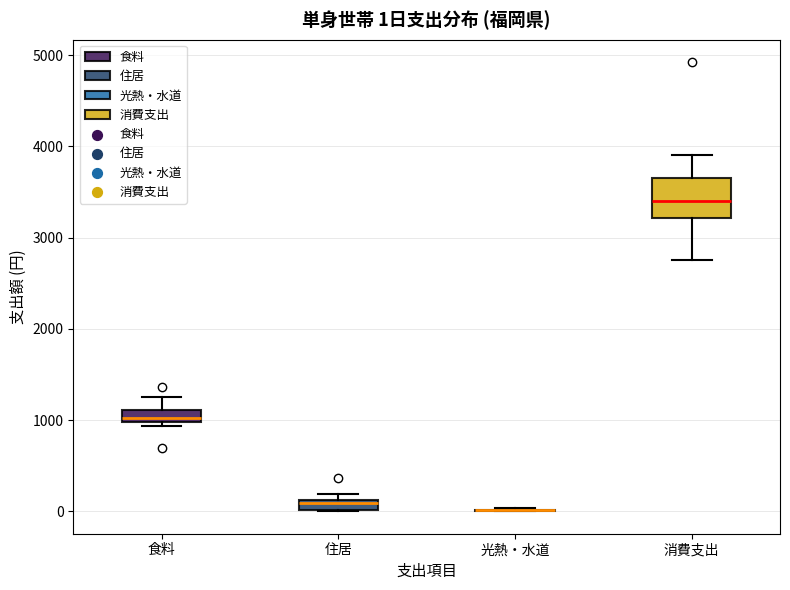

Comparing the boxes themselves (not the whiskers), which one is the tallest?

消費支出